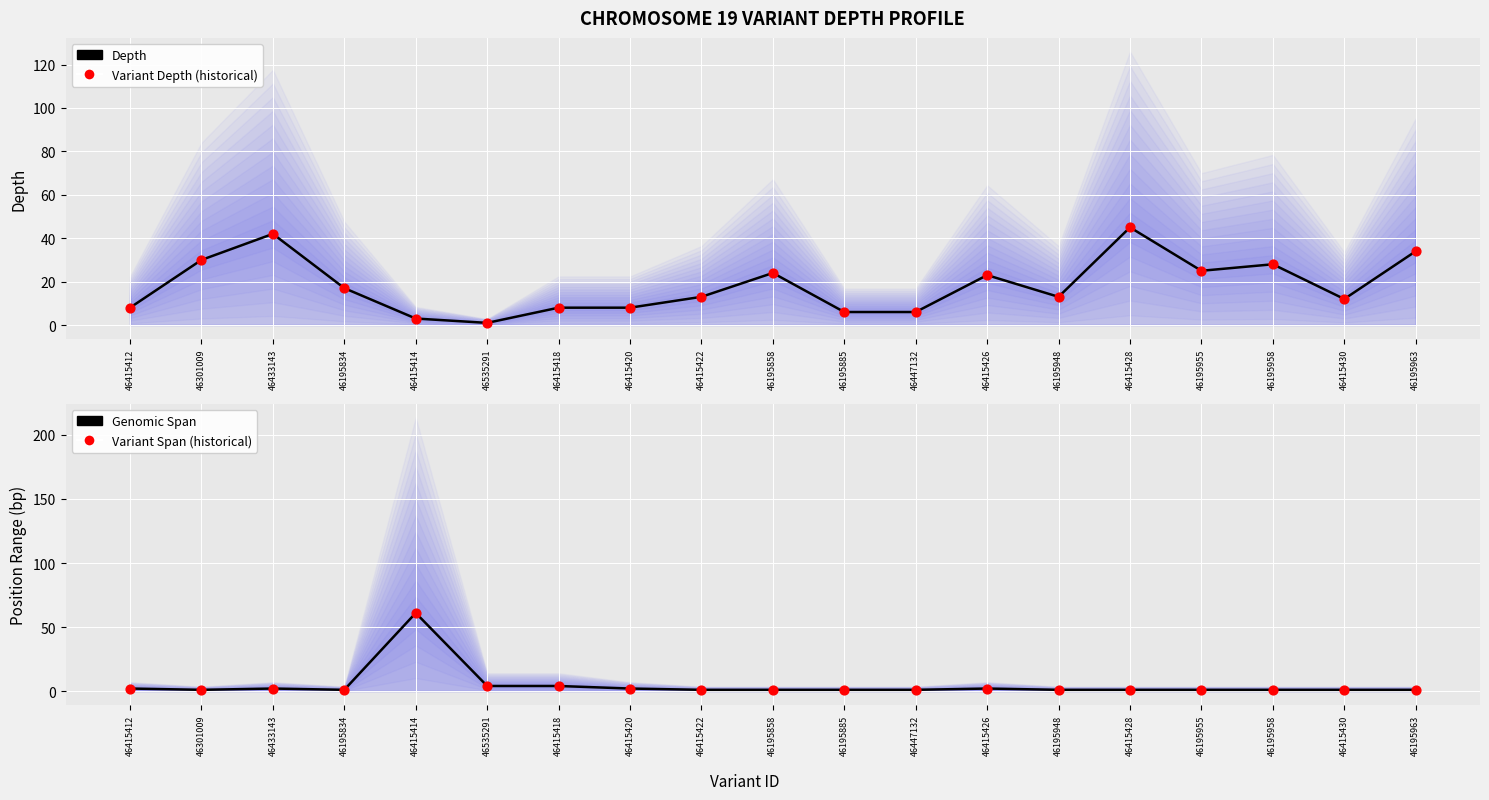

Which series has the largest Y range (max minus min)?

Genomic Span